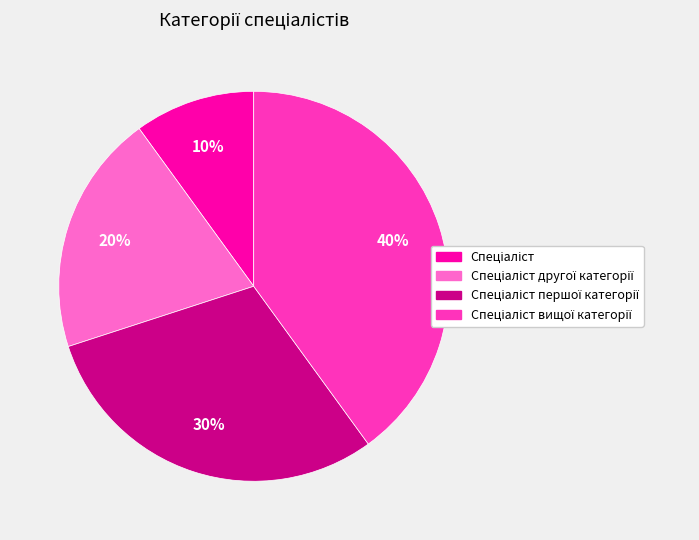

To the nearest percent, what is the average slice percentage?

25%